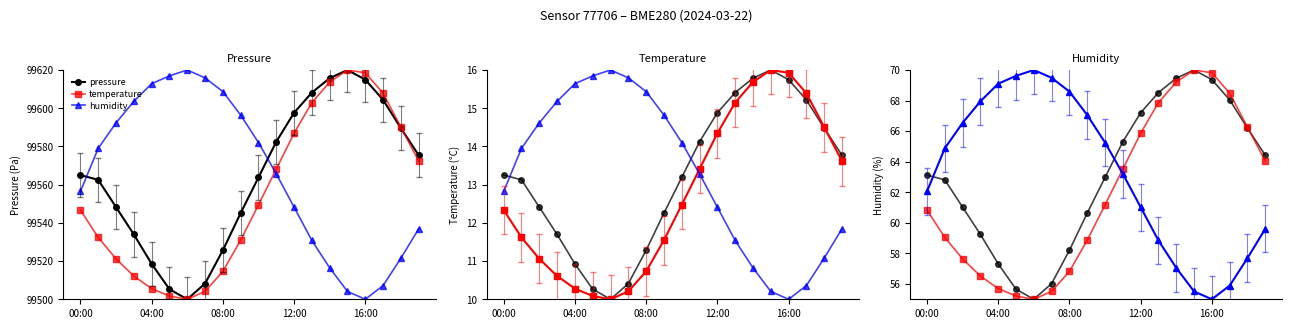

After their last crossing, which series has the higher values: pressure or temperature?

pressure